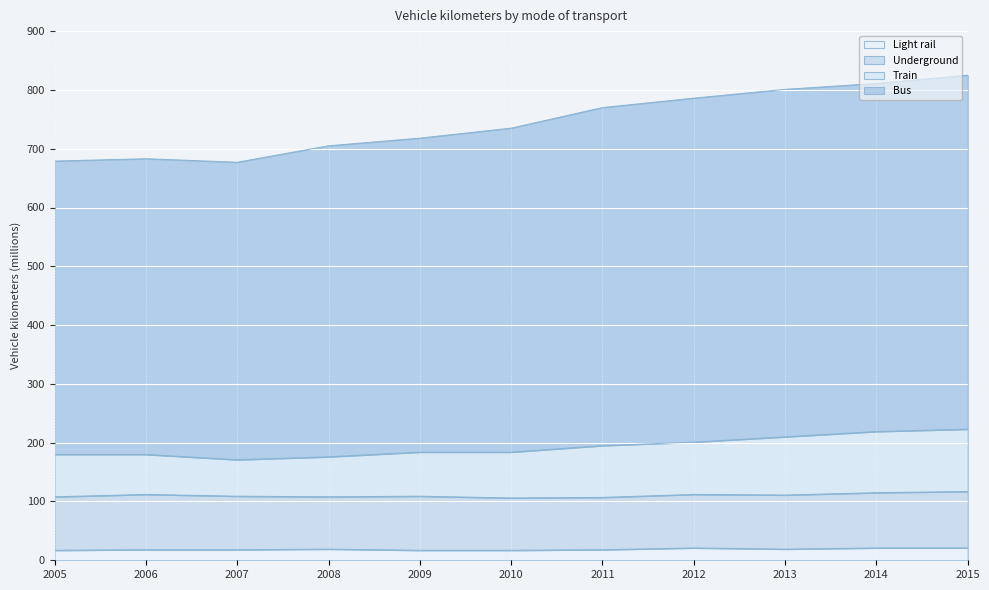

What is the total value across all series at 2012?

786